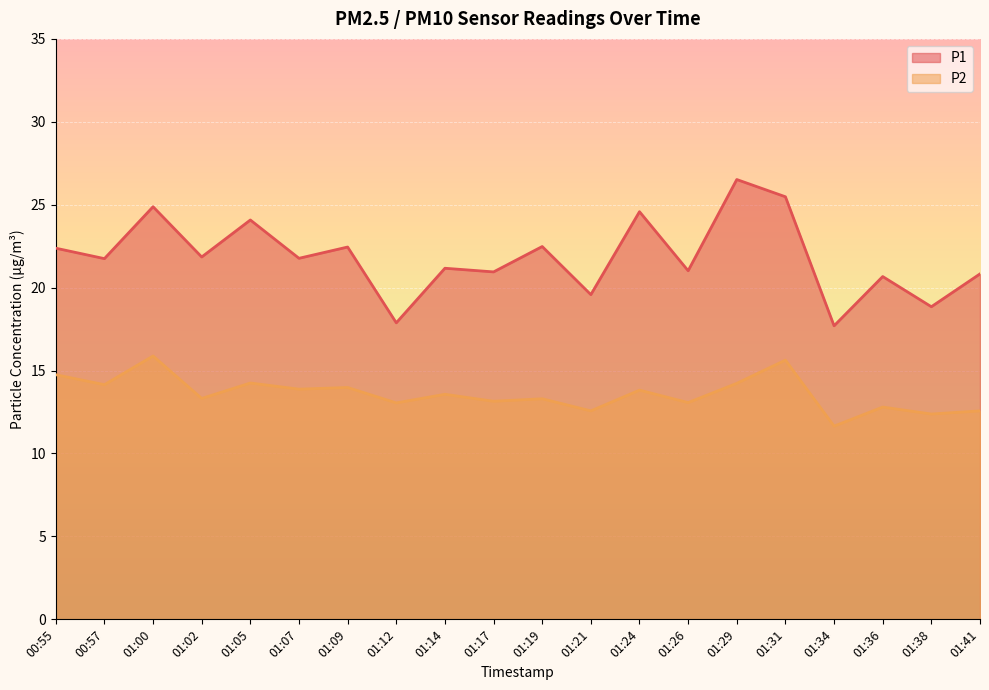

What value does the P1 series have at 01:38?

18.9